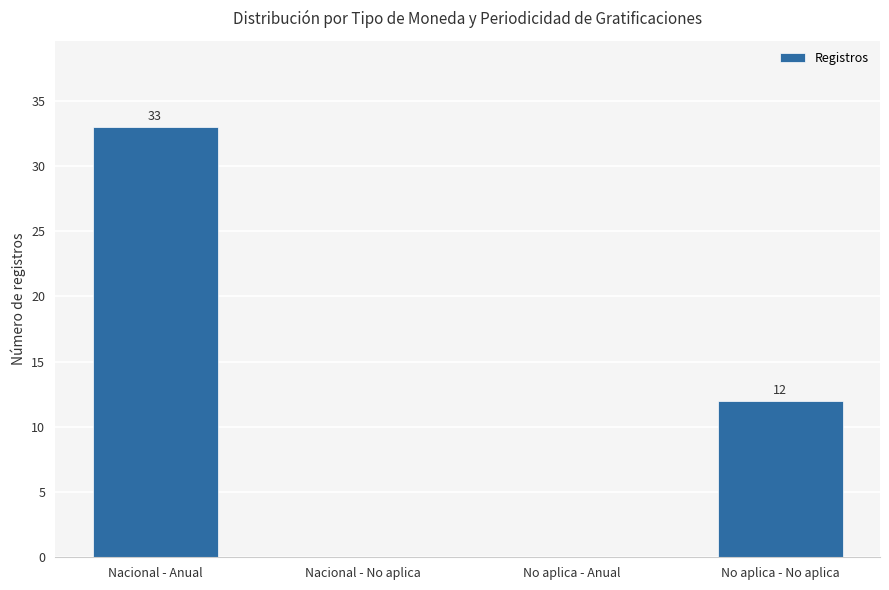

What is the sum of the values at Nacional - Anual and No aplica - No aplica?

45